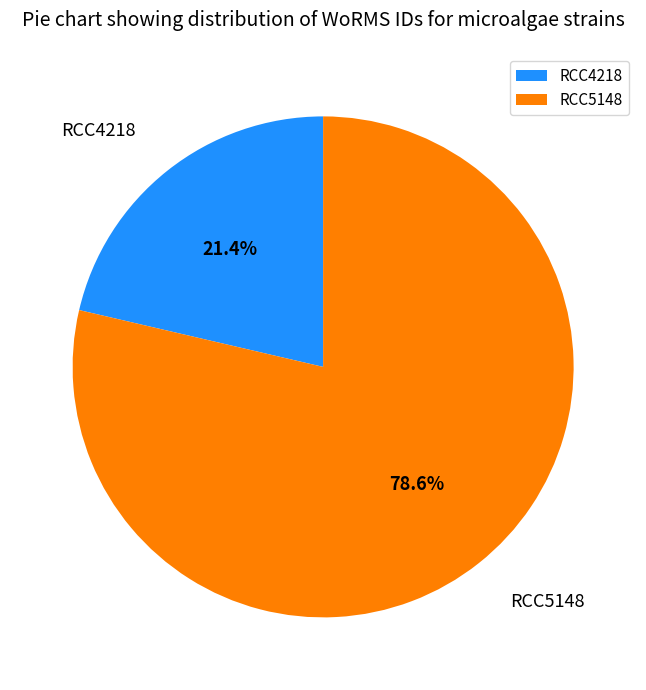

To the nearest percent, what is the combined percentage of RCC4218 and RCC5148?

100%